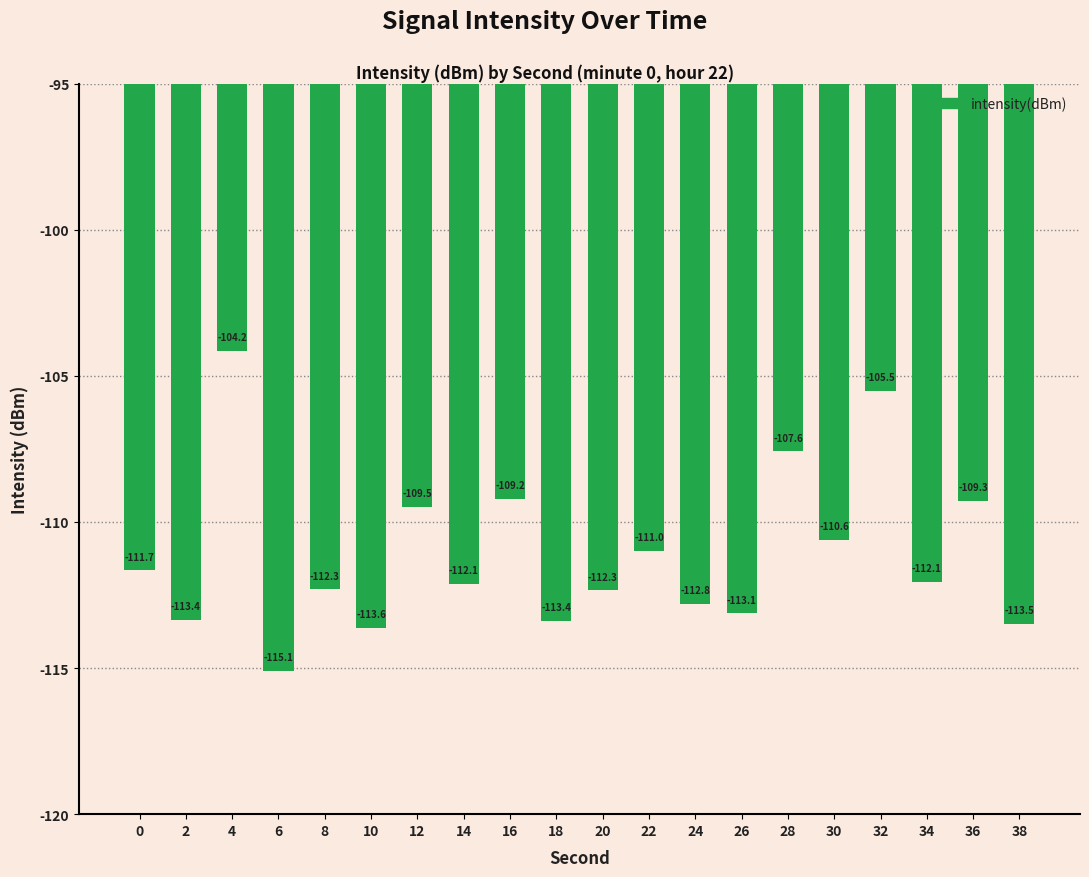

How many values are below -112?

11